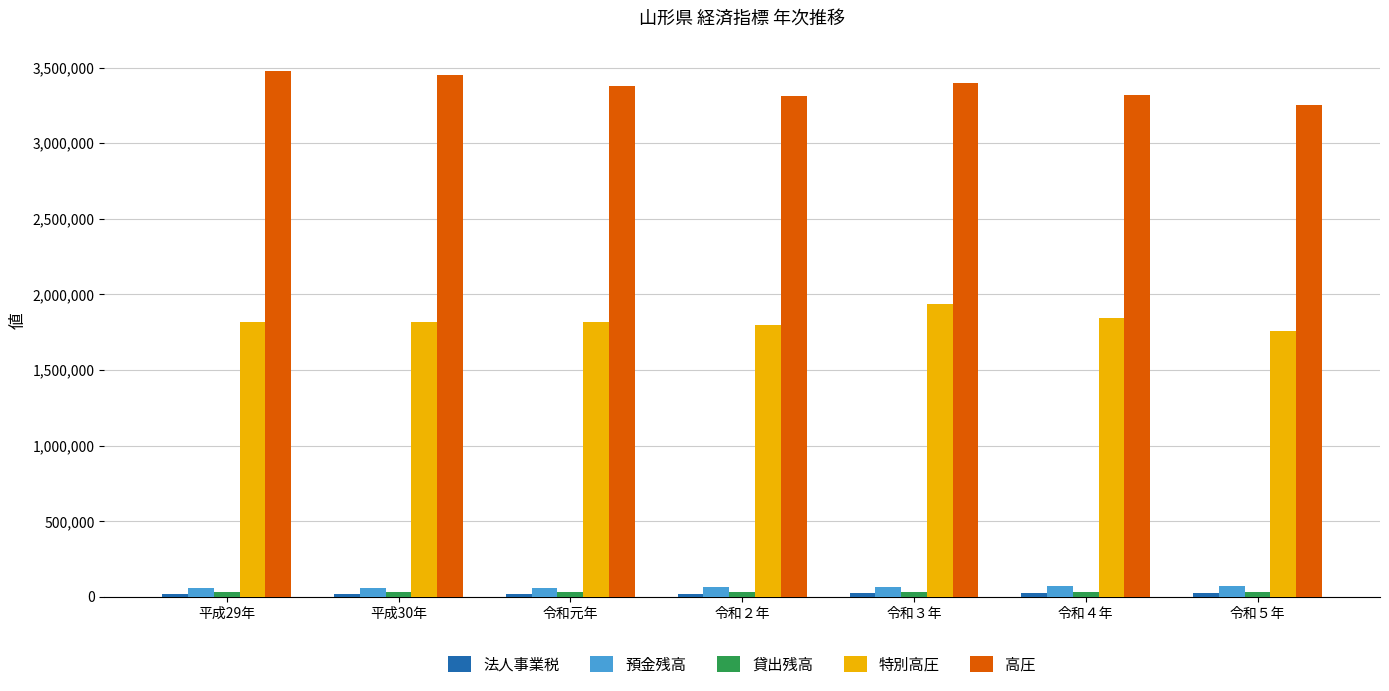

Which series has the largest total across all categories?

高圧